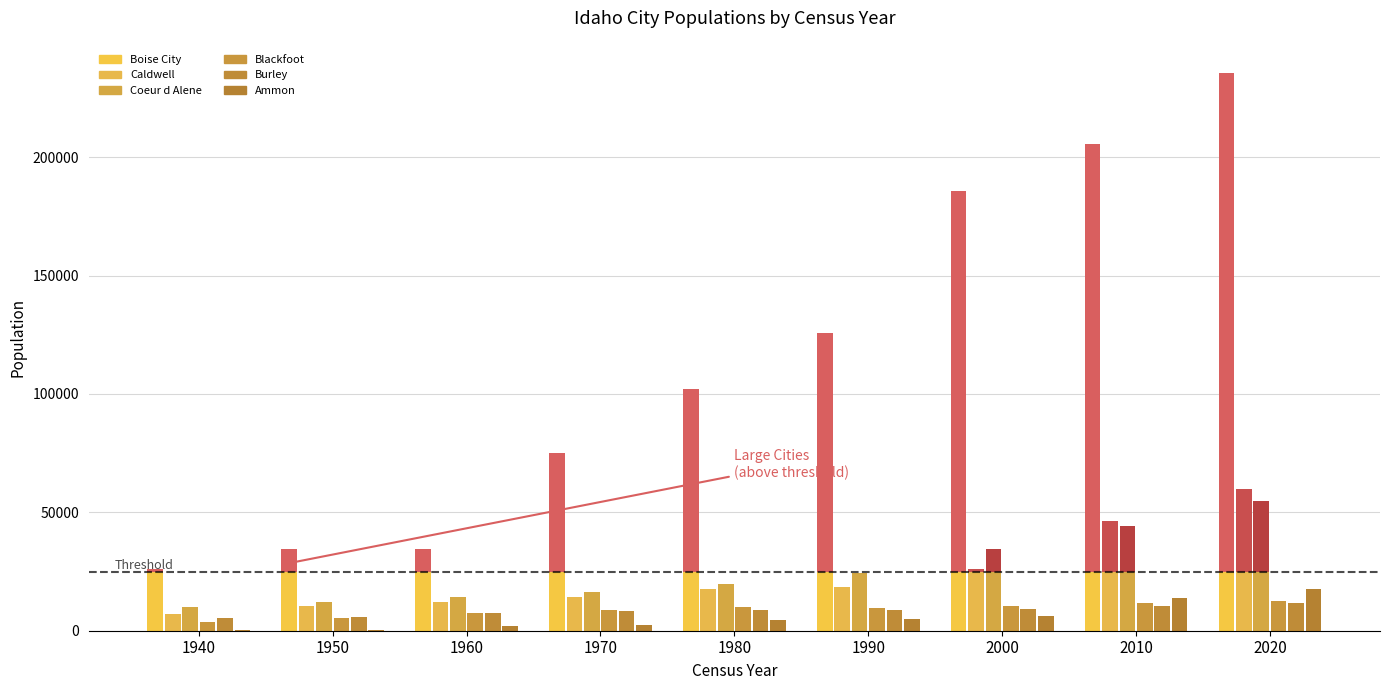

The value of Caldwell at 1950 is 447. True or false?

True